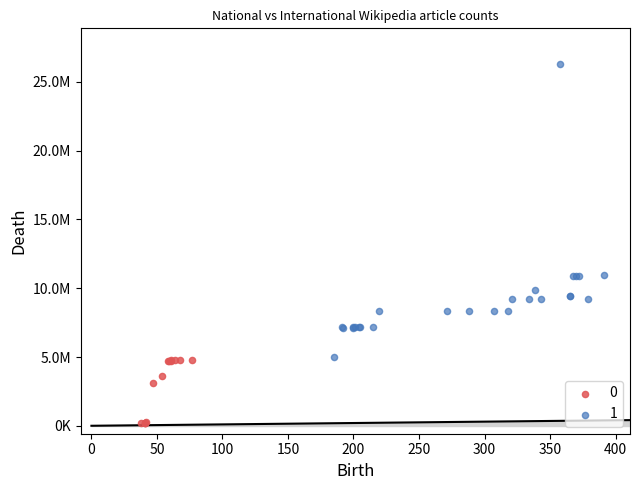

What are all the series names shown in the legend?

0, 1